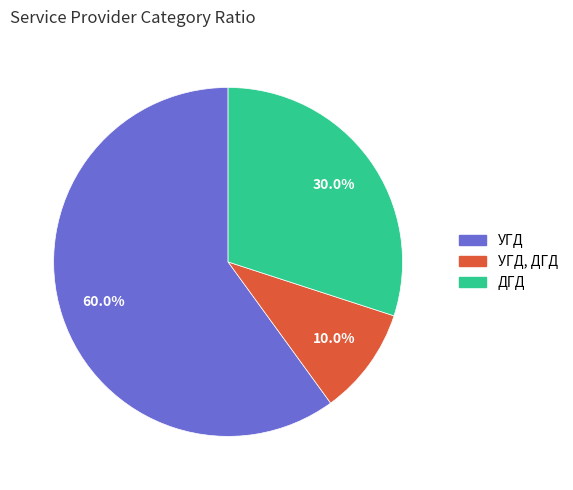

Is there a majority slice in this chart?

Yes